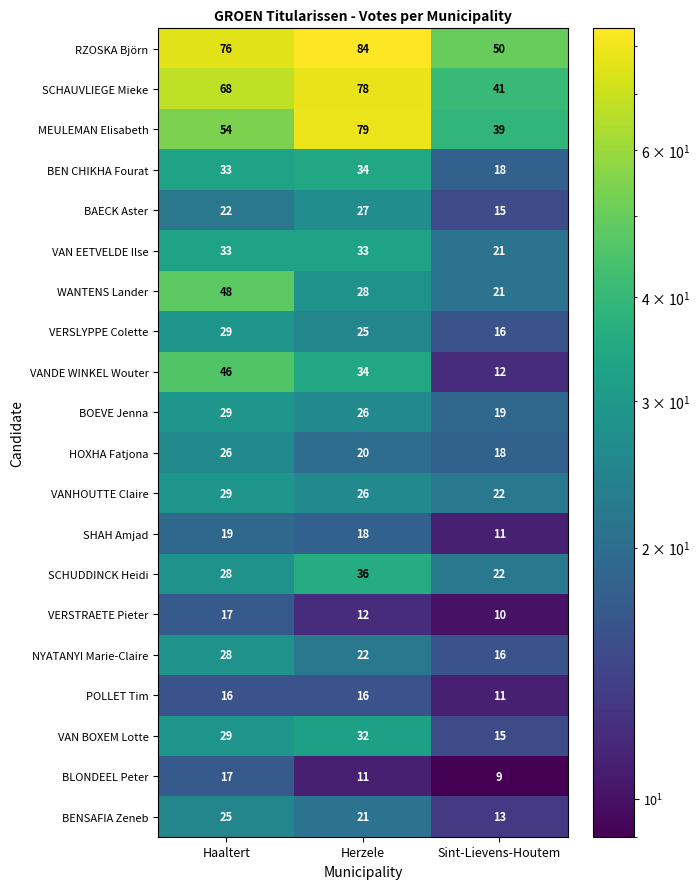

Is the value of BEN CHIKHA Fourat at Haaltert greater than the value of VERSLYPPE Colette at Sint-Lievens-Houtem?

Yes